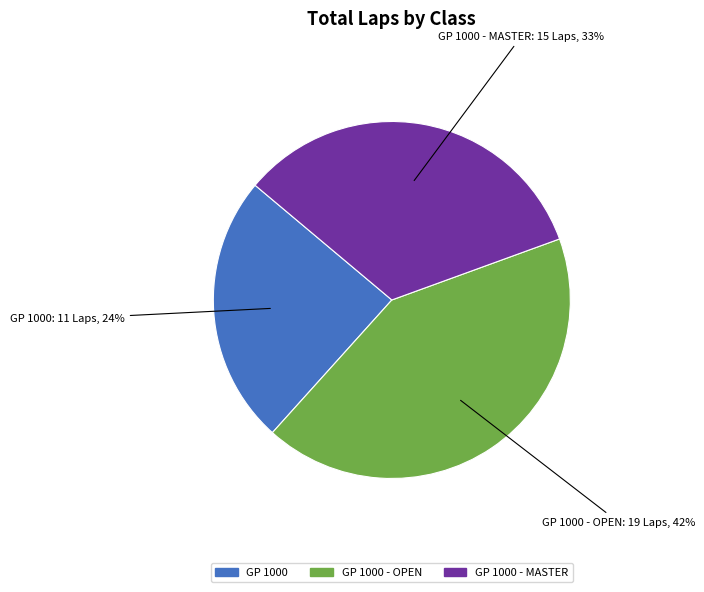

Is there any slice that represents more than half of the pie?

No